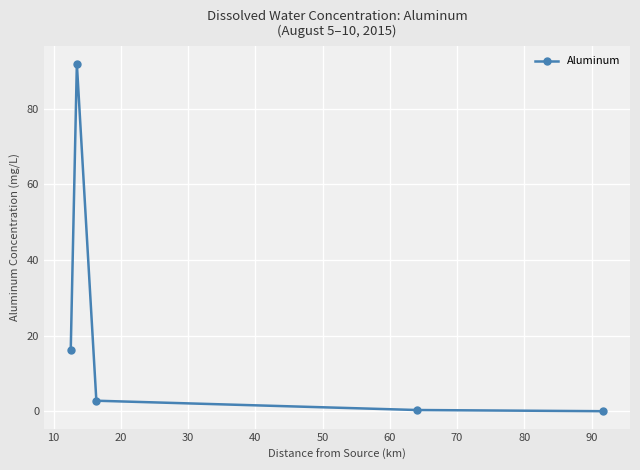

What is the value of the 2nd point from the left?

91.9